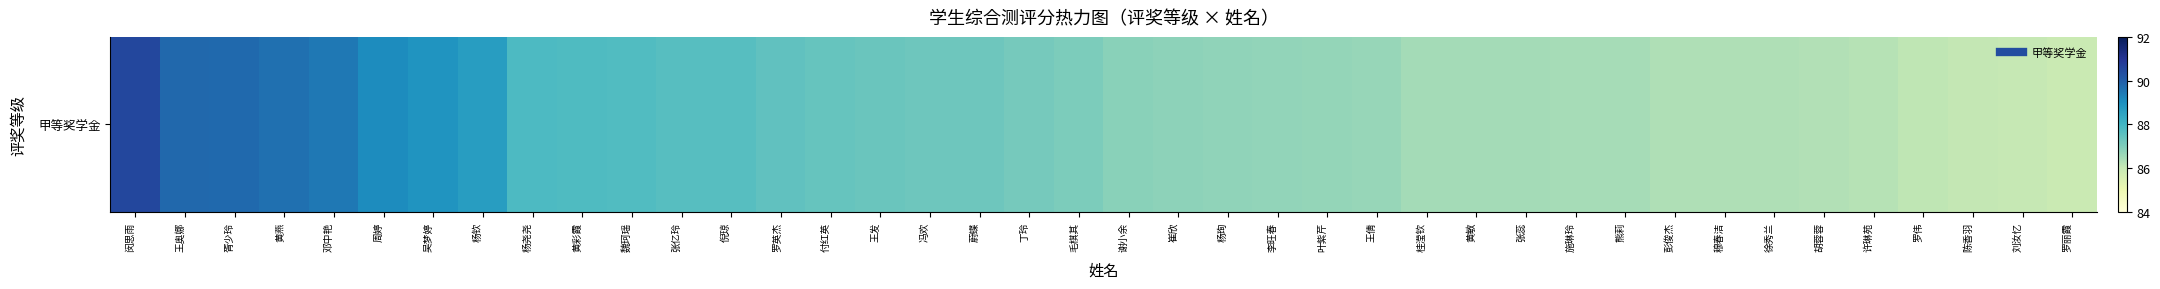

What value does the data have at 罗英杰?

87.5